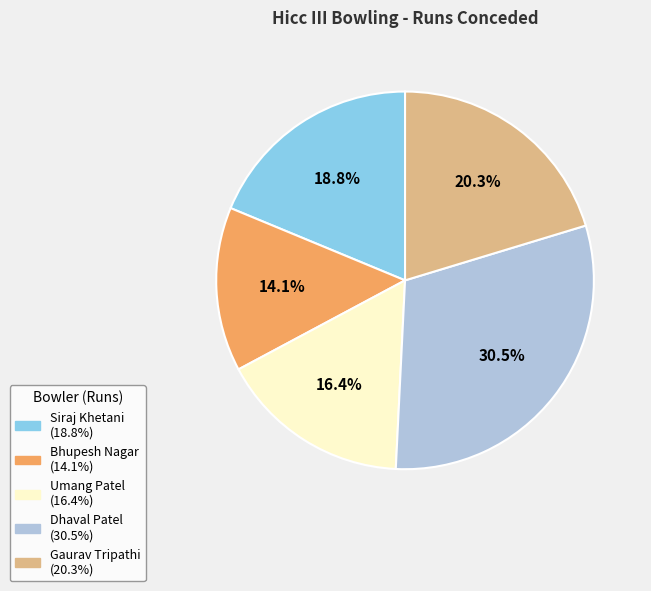

What is the total percentage of Gaurav Tripathi and Umang Patel?

36.7%